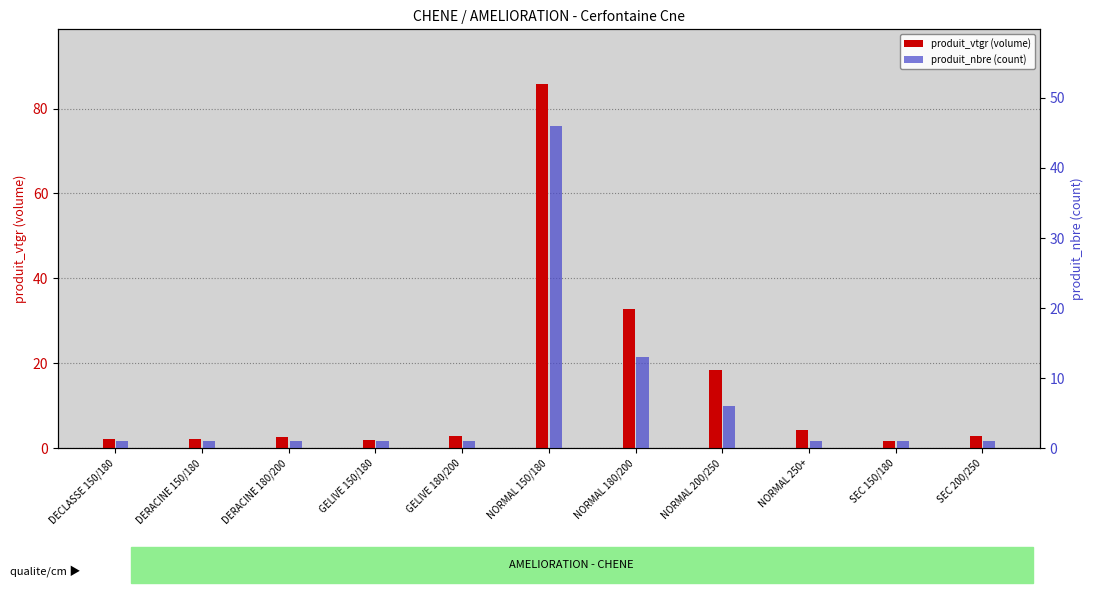

The produit_nbre (count) series shows 6.0 at NORMAL 200/250. True or false?

True